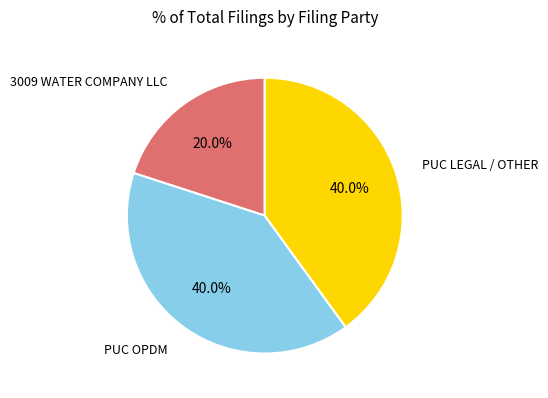

Is there a majority slice in this chart?

No